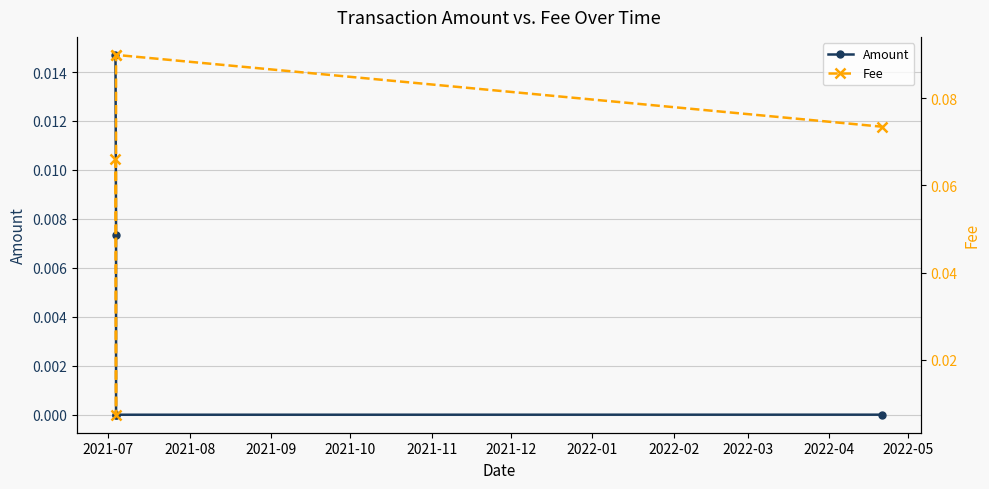

Rank the series by their average value, from highest to lowest.

Fee, Amount